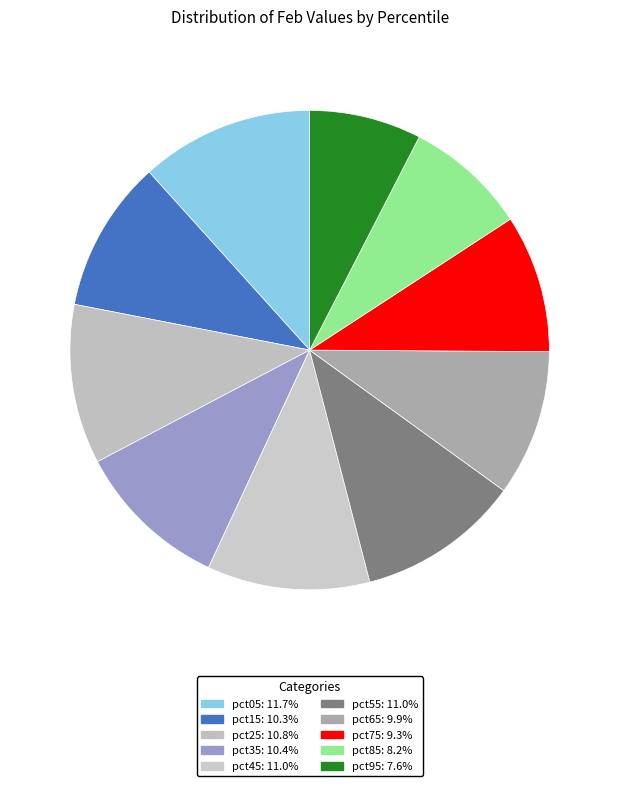

To the nearest percent, what is the combined percentage of pct35 and pct15?

21%